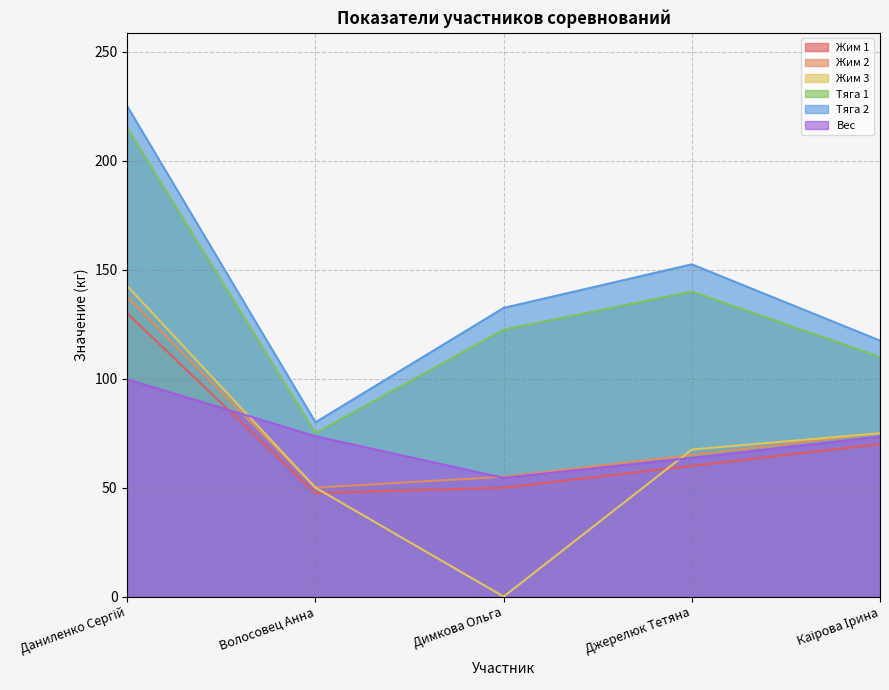

Reading left to right, list all the values displayed in this chart.

Жим 1: Даниленко Сергій=130.0	Волосовец Анна=47.5	Димкова Ольга=50.0	Джерелюк Тетяна=60.0	Каірова Ірина=70.0
Жим 2: Даниленко Сергій=137.5	Волосовец Анна=50.0	Димкова Ольга=55.0	Джерелюк Тетяна=65.0	Каірова Ірина=75.0
Жим 3: Даниленко Сергій=142.5	Волосовец Анна=50.0	Димкова Ольга=0.0	Джерелюк Тетяна=67.5	Каірова Ірина=75.0
Тяга 1: Даниленко Сергій=215.0	Волосовец Анна=75.0	Димкова Ольга=122.5	Джерелюк Тетяна=140.0	Каірова Ірина=110.0
Тяга 2: Даниленко Сергій=225.0	Волосовец Анна=80.0	Димкова Ольга=132.5	Джерелюк Тетяна=152.5	Каірова Ірина=117.5
Вес: Даниленко Сергій=99.7	Волосовец Анна=73.6	Димкова Ольга=54.5	Джерелюк Тетяна=63.6	Каірова Ірина=73.4